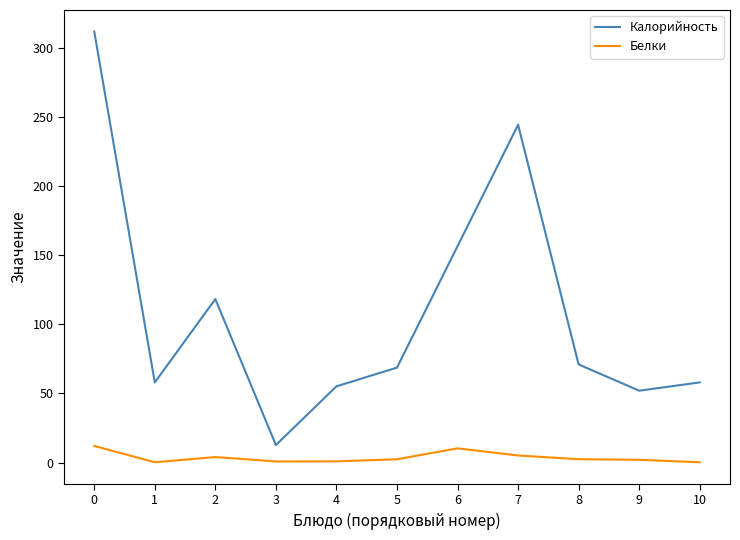

Which series has the largest total across all categories?

Калорийность